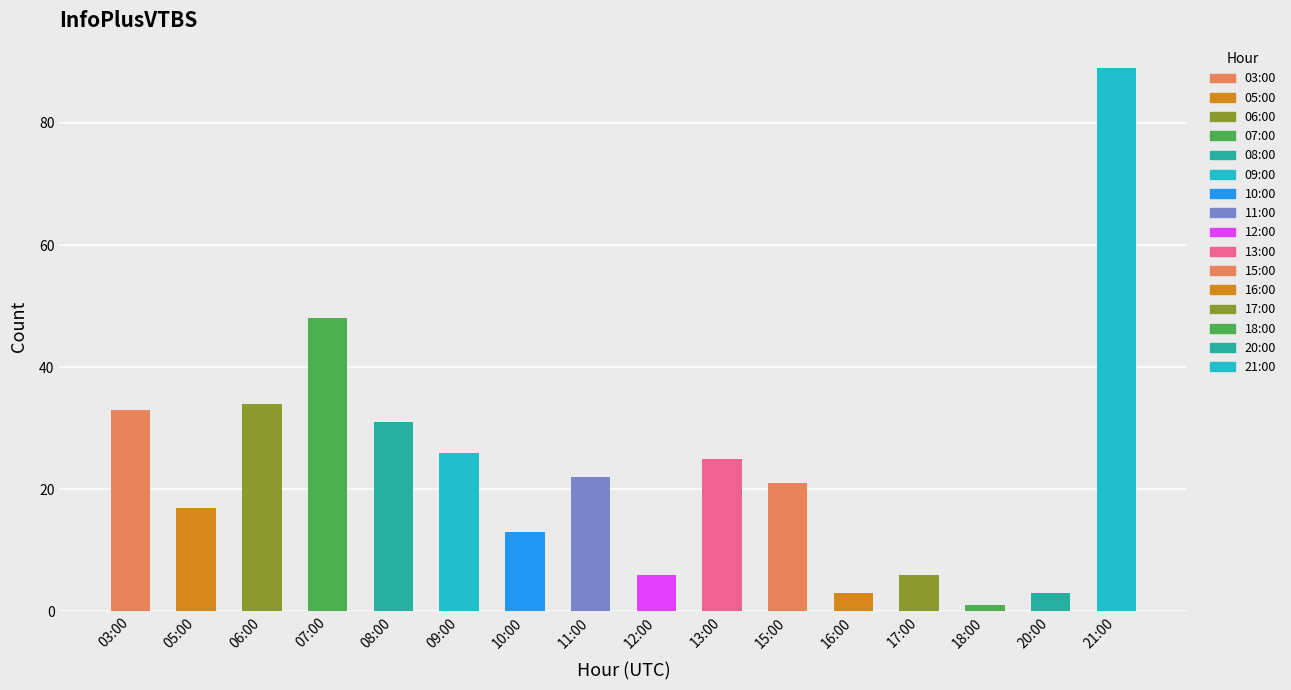

What is the change in value from 09:00 to 21:00?

+63